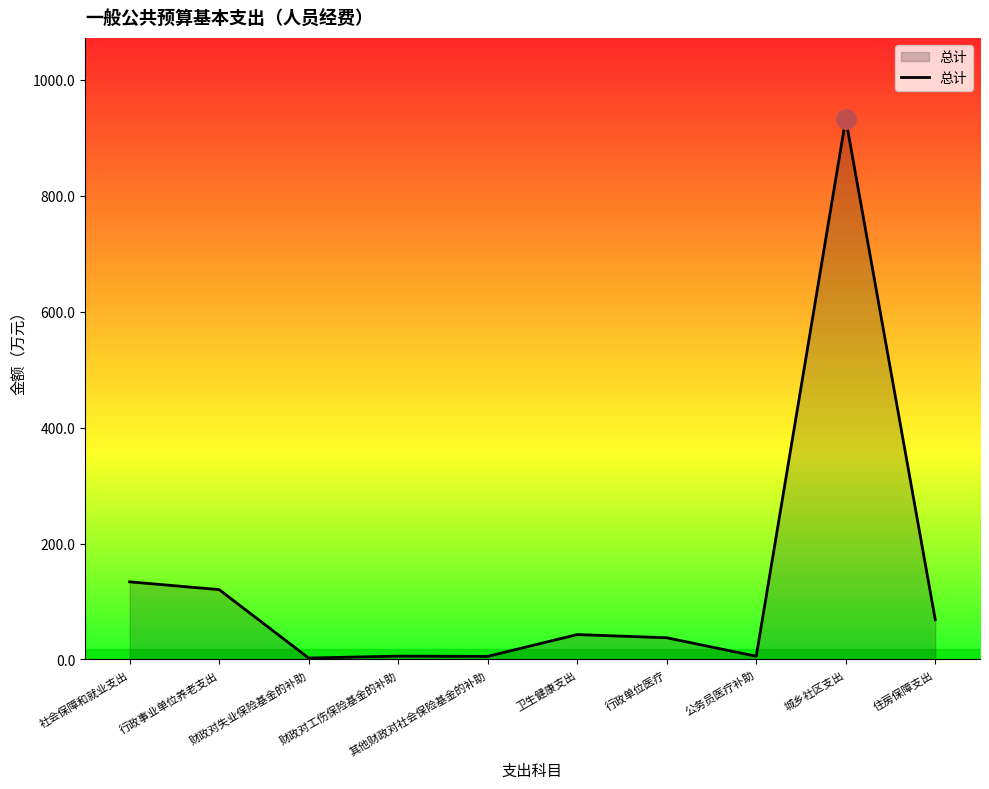

The chart shows a value of 5.7 at 财政对工伤保险基金的补助. True or false?

True